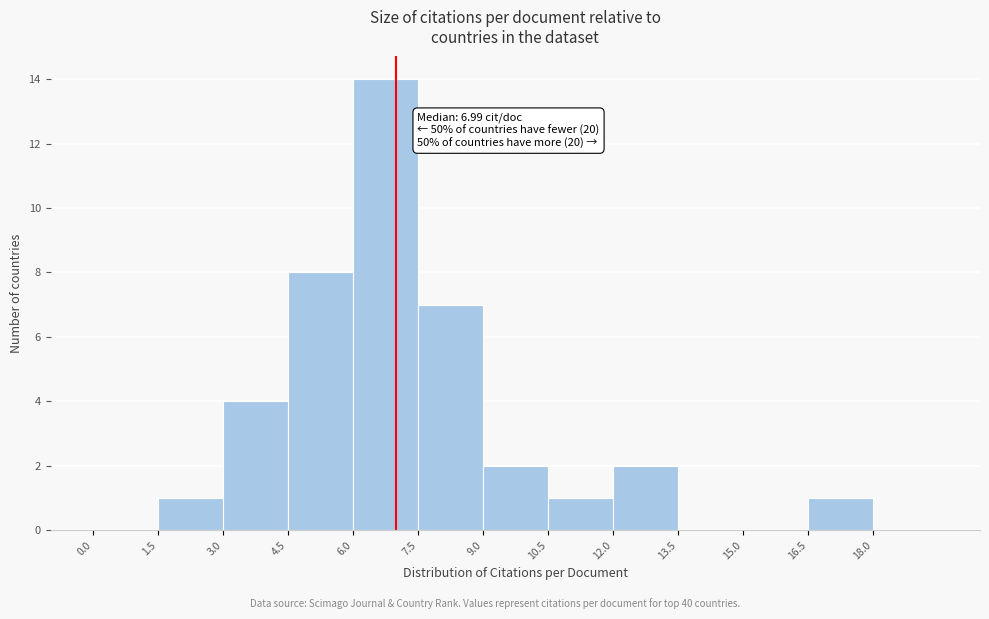

Over which range of the x-axis is the bar tallest?

6.0 to 7.5